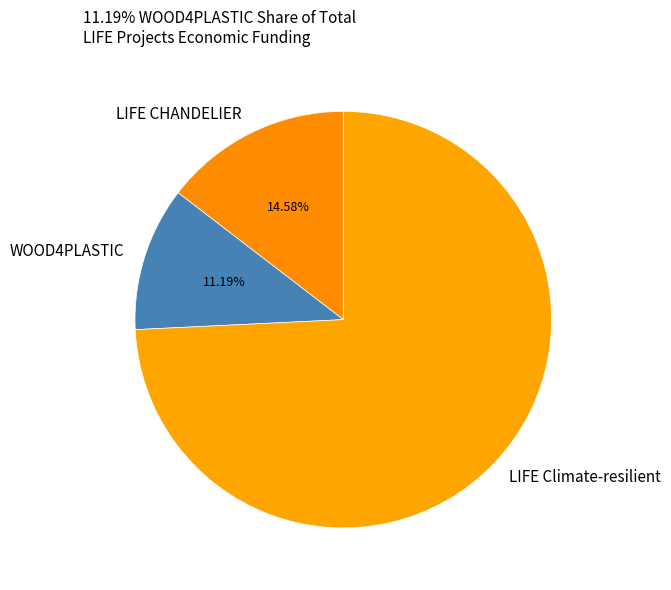

Which has a higher value, LIFE Climate-resilient or WOOD4PLASTIC?

LIFE Climate-resilient